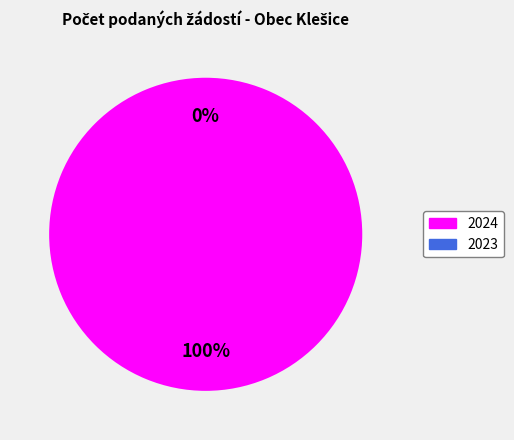

Which category has the biggest portion of the pie?

2024